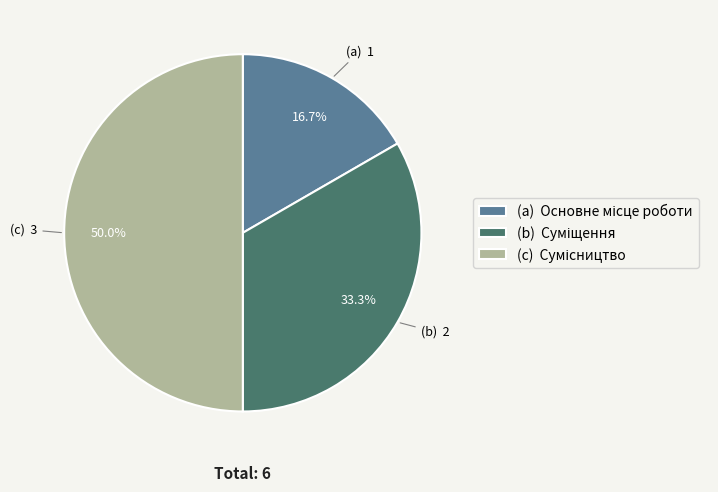

How many slices are in this pie chart?

3